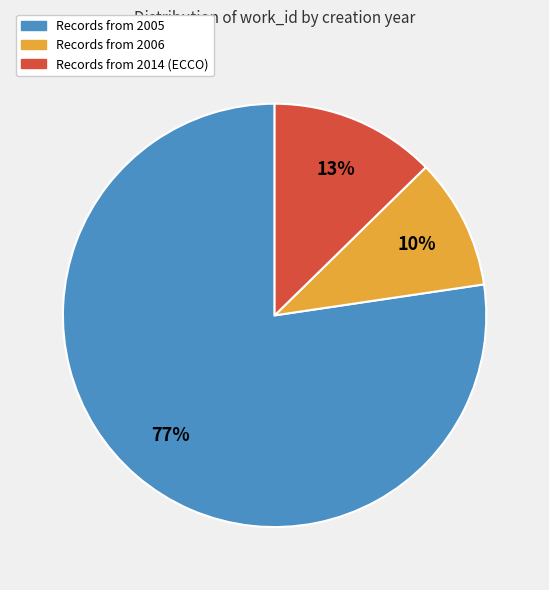

Does any single category account for the majority?

Yes